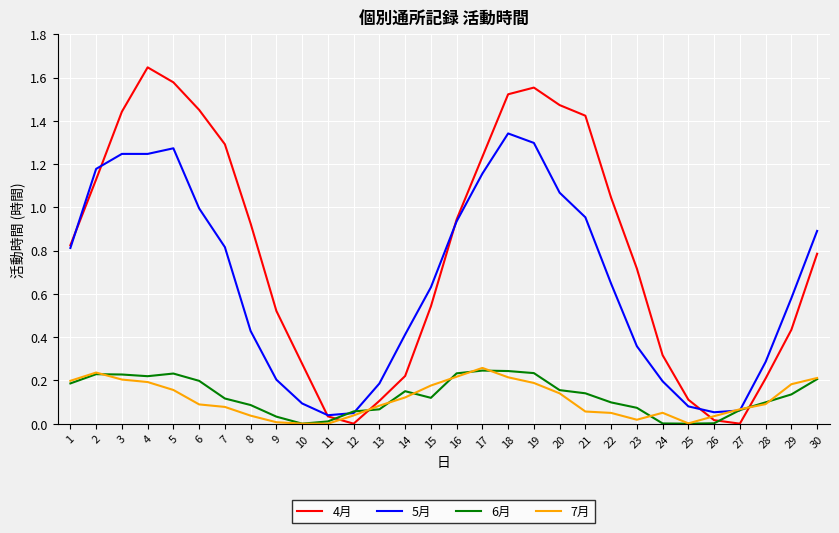

Rank the series at 6 from lowest to highest value.

7月, 6月, 5月, 4月